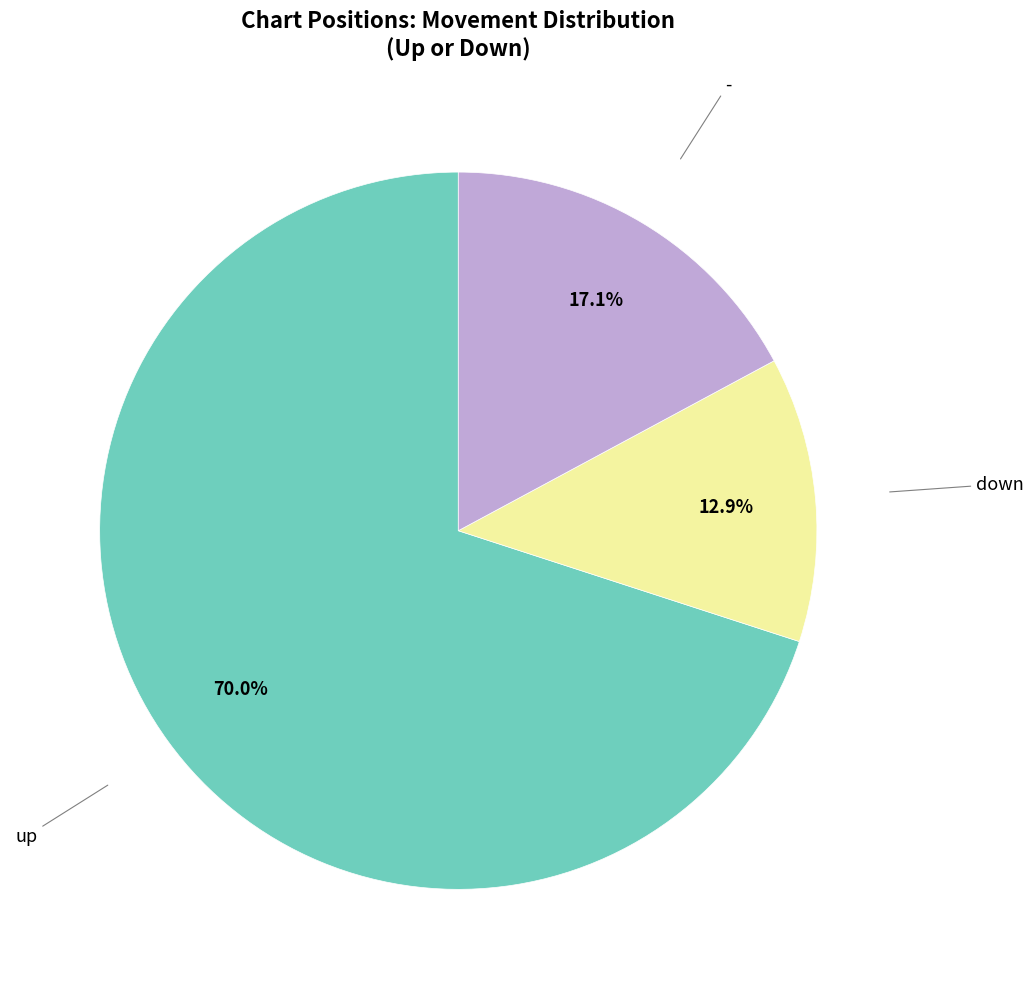

Is it true that down is 2% of the pie?

False